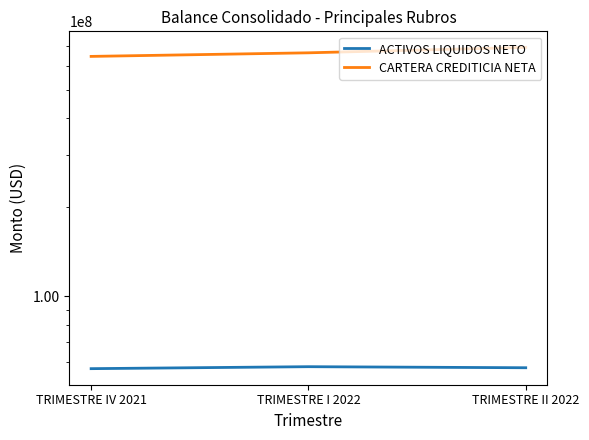

Is it true that ACTIVOS LIQUIDOS NETO equals 83364617.3 at TRIMESTRE II 2022?

False